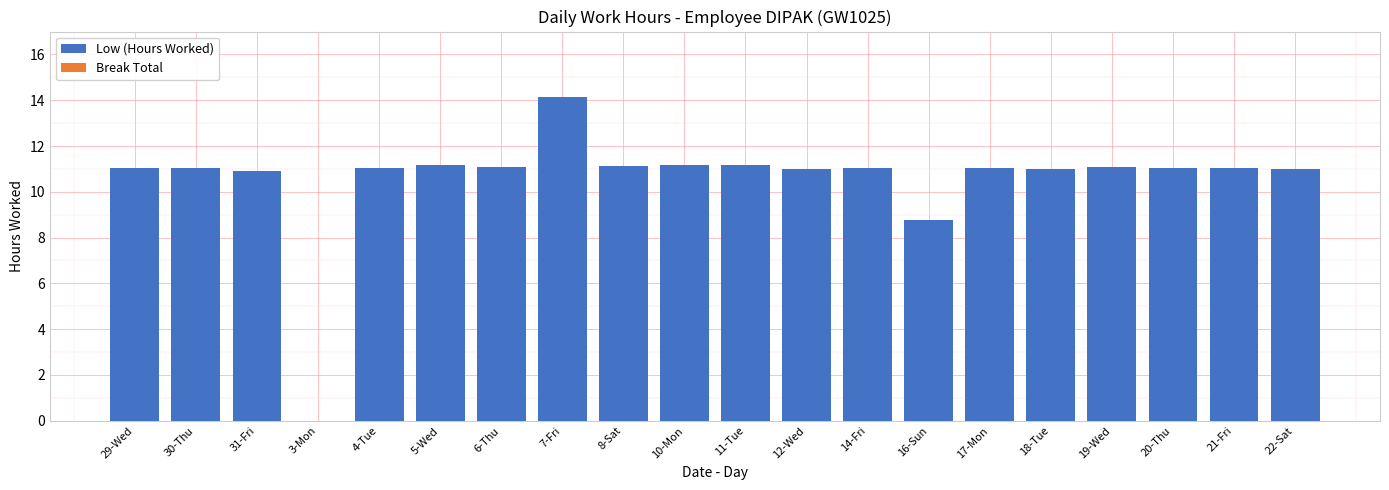

What is the greatest value displayed?

14.1